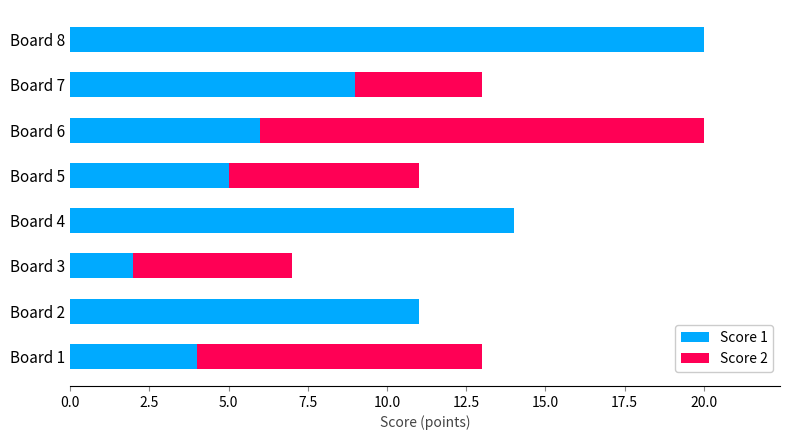

What is the total value across all series at Board 7?

13